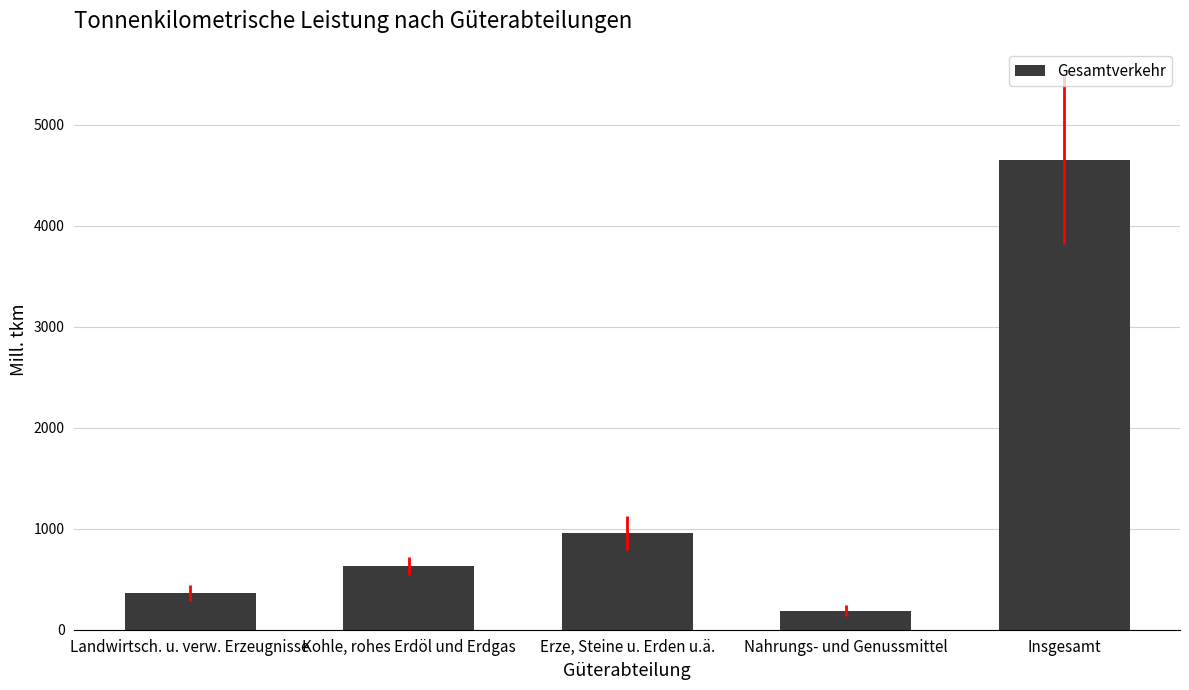

What position from the right is Erze, Steine u. Erden u.ä.?

3